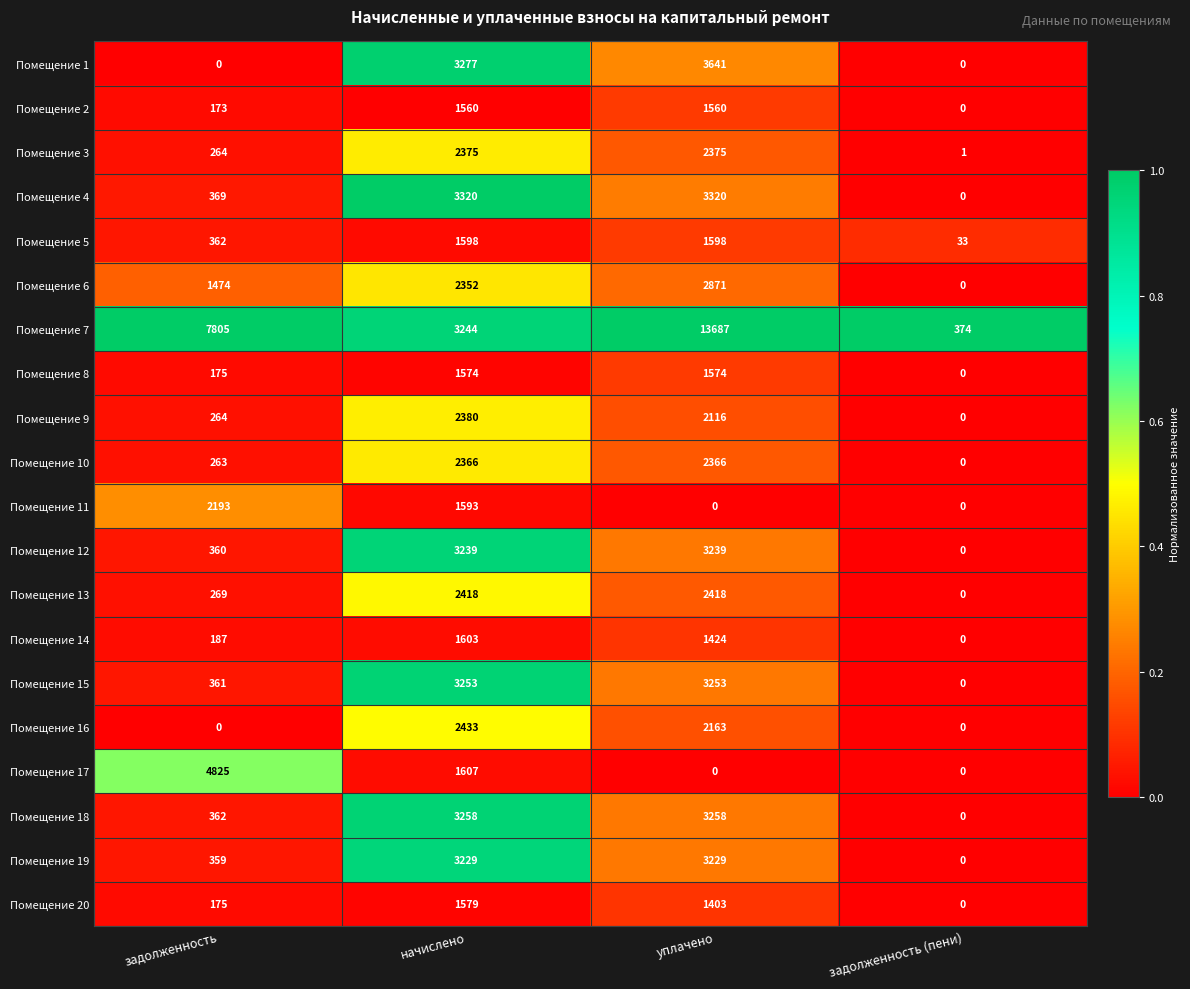

Which series changed the most between задолженность and задолженность (пени)?

Помещение 7